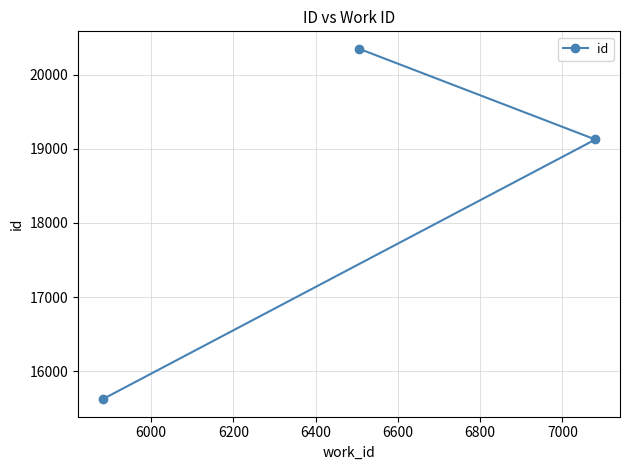

What is the smallest value displayed?

15624